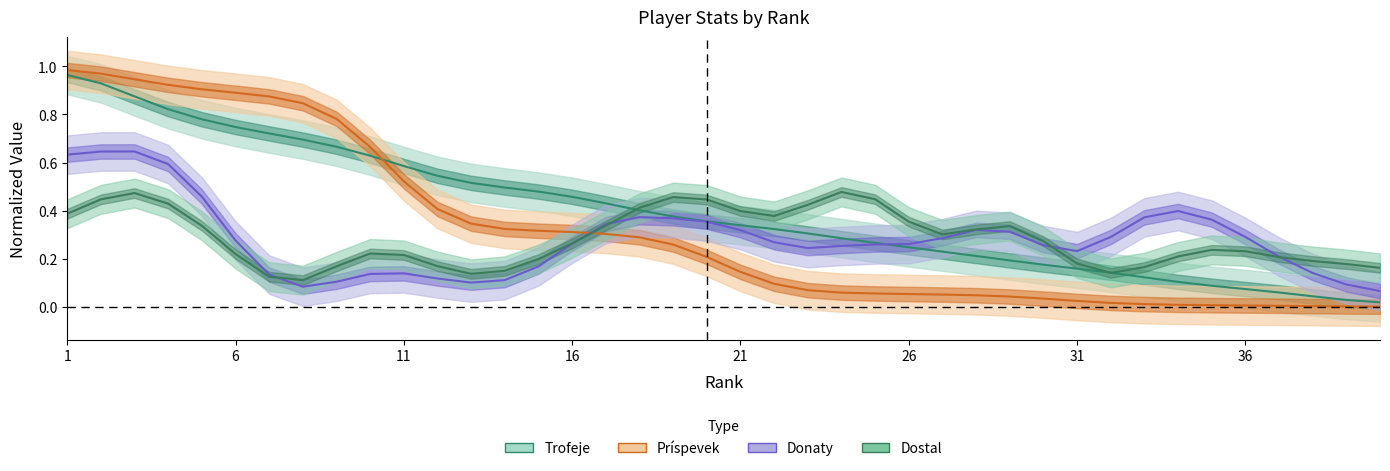

Reading left to right, what are all the values shown in this chart?

Trofeje: 1.0	0.9	0.9	0.8	0.8	0.7	0.7	0.7	0.7	0.6	0.6	0.5	0.5	0.5	0.5	0.5	0.4	0.4	0.4	0.4	0.3	0.3	0.3	0.3	0.3	0.2	0.2	0.2	0.2	0.2	0.2	0.1	0.1	0.1	0.1	0.1	0.1	0.0	0.0	0.0
Príspevek: 1.0	1.0	0.9	0.9	0.9	0.9	0.9	0.8	0.8	0.7	0.5	0.4	0.3	0.3	0.3	0.3	0.3	0.3	0.3	0.2	0.1	0.1	0.1	0.1	0.1	0.1	0.1	0.0	0.0	0.0	0.0	0.0	0.0	0.0	0.0	0.0	0.0	0.0	0.0	0.0
Donaty: 0.6	0.6	0.6	0.6	0.5	0.3	0.1	0.1	0.1	0.1	0.1	0.1	0.1	0.1	0.2	0.3	0.3	0.4	0.4	0.4	0.3	0.3	0.2	0.3	0.3	0.3	0.3	0.3	0.3	0.3	0.2	0.3	0.4	0.4	0.4	0.3	0.2	0.1	0.1	0.1
Dostal: 0.4	0.4	0.5	0.4	0.3	0.2	0.1	0.1	0.2	0.2	0.2	0.2	0.1	0.2	0.2	0.3	0.3	0.4	0.5	0.4	0.4	0.4	0.4	0.5	0.4	0.4	0.3	0.3	0.3	0.3	0.2	0.1	0.2	0.2	0.2	0.2	0.2	0.2	0.2	0.2